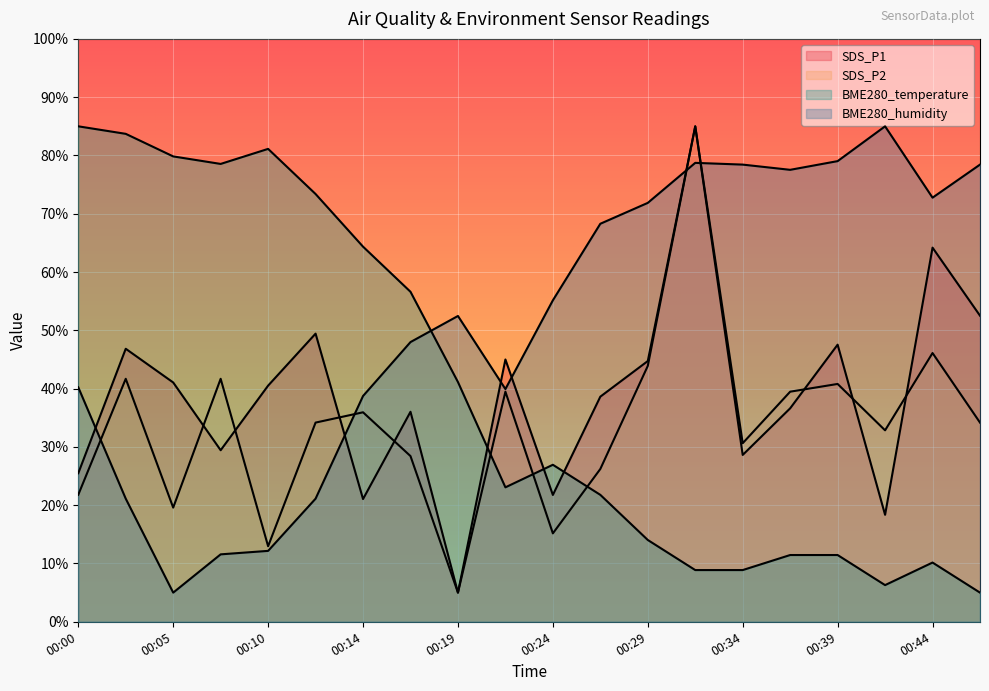

What is the minimum value shown in the chart?

5.0